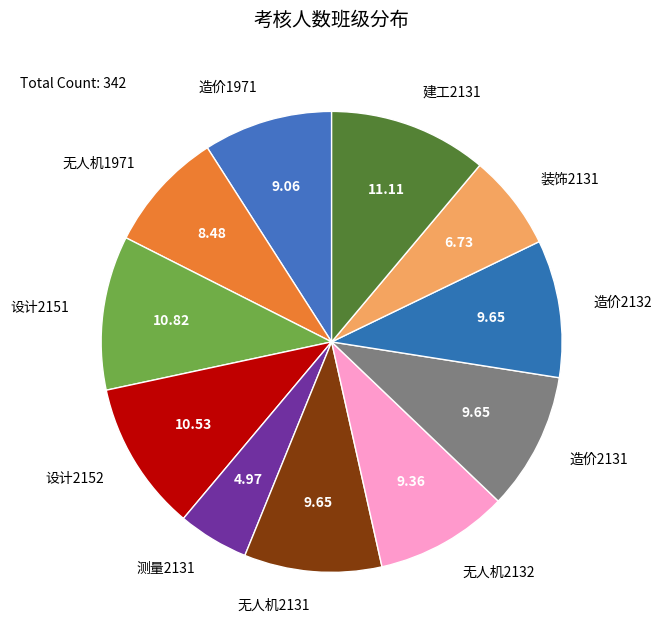

Is it true that 造价2132 is 10% of the pie?

True